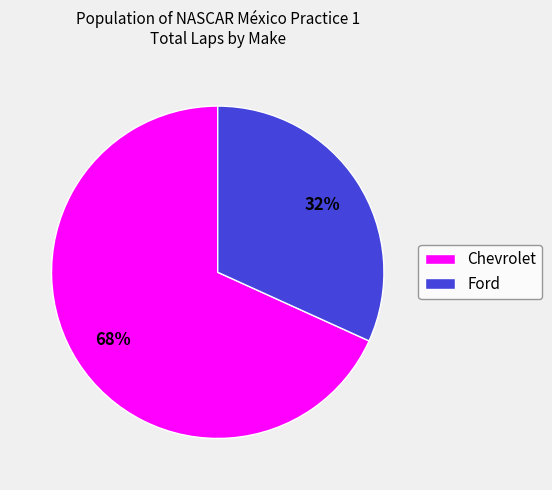

Is there any slice that represents more than half of the pie?

Yes